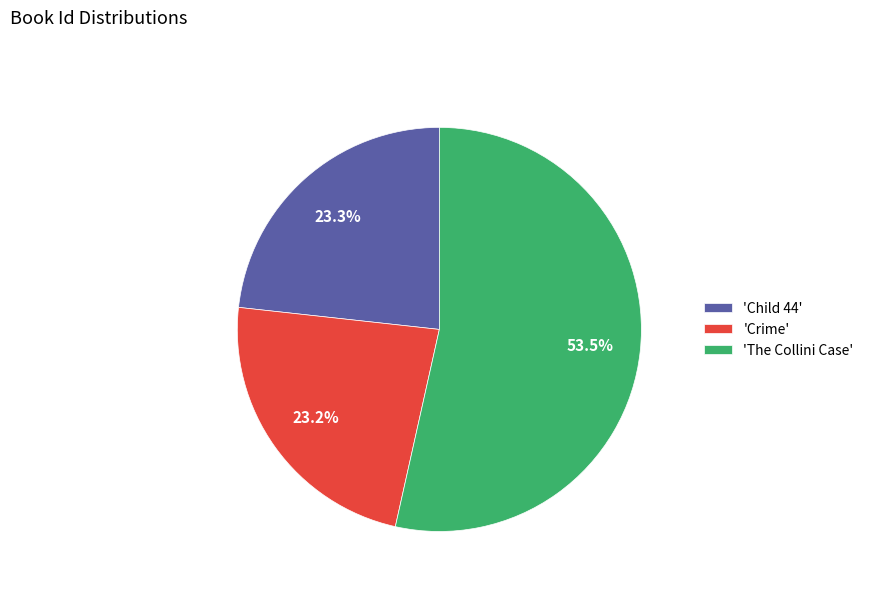

How many slices are in this pie chart?

3